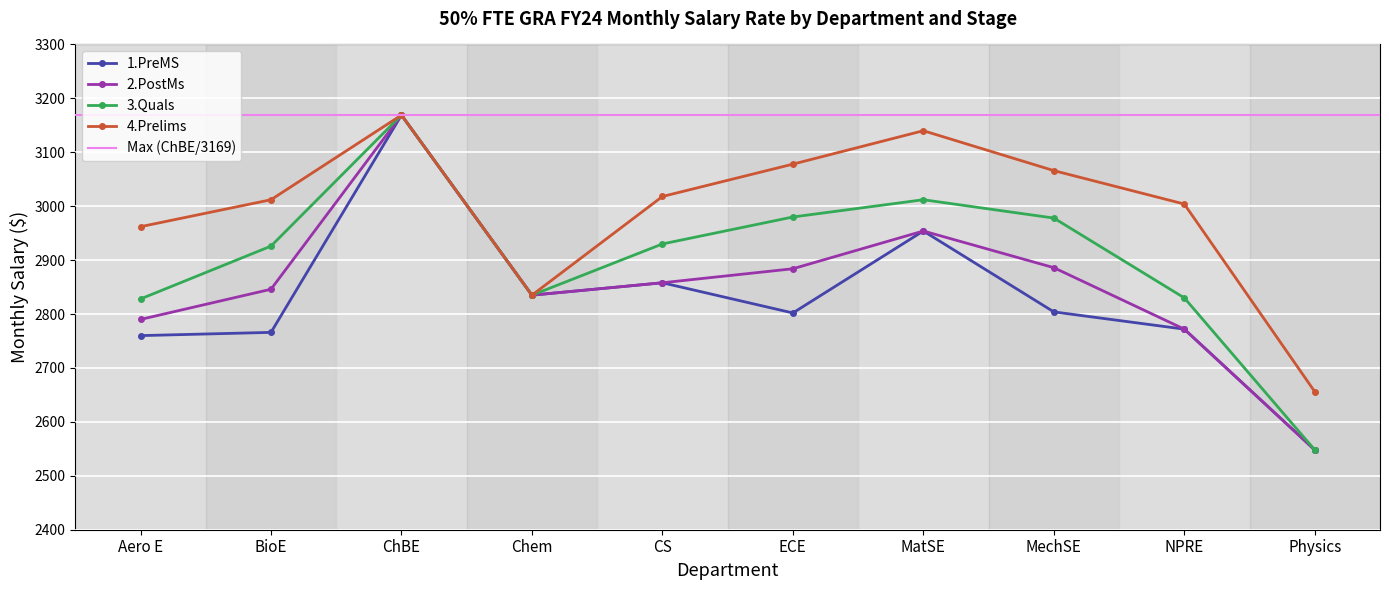

Rank the series at Physics from highest to lowest value.

4.Prelims, 1.PreMS, 2.PostMs, 3.Quals